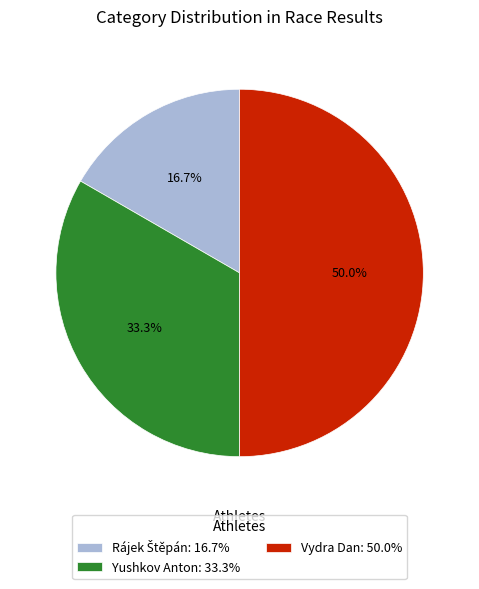

To the nearest percent, what is the difference between the largest and smallest slice percentages?

33%